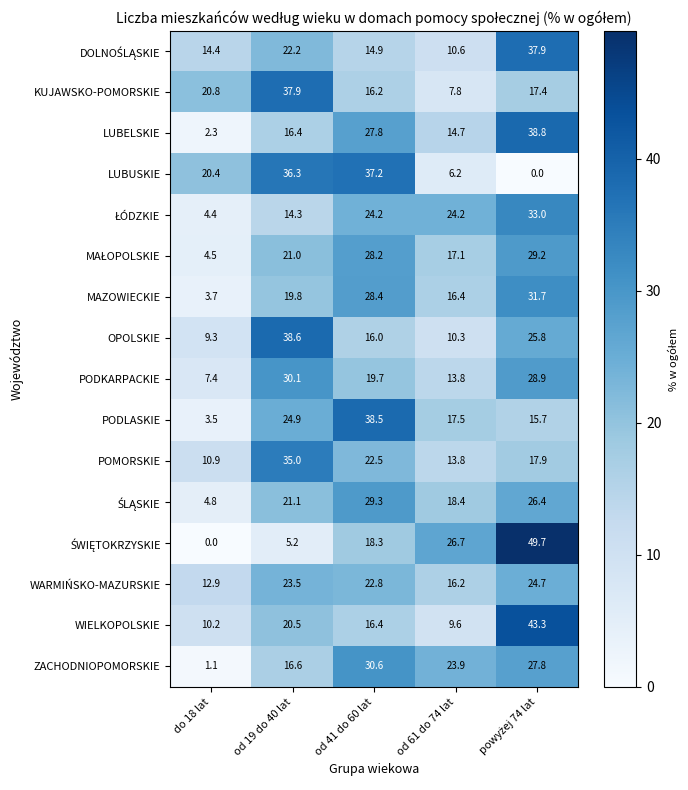

At how many categories does at least one series exceed 28?

3